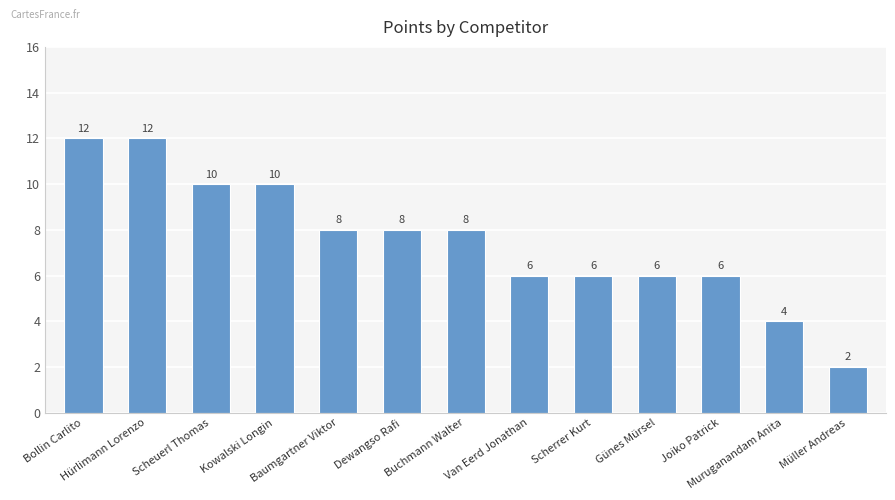

What is the maximum value shown in the chart?

12